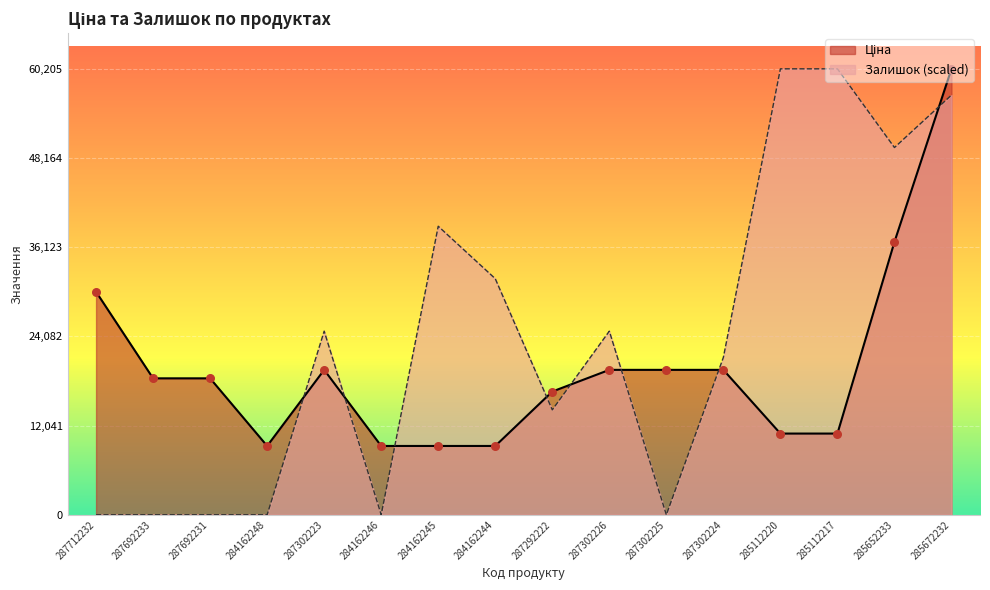

Which series has the largest Y range (max minus min)?

Залишок